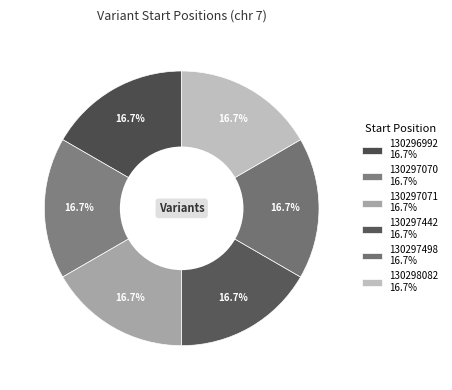

The 130297071 slice represents 3% of the pie. True or false?

False